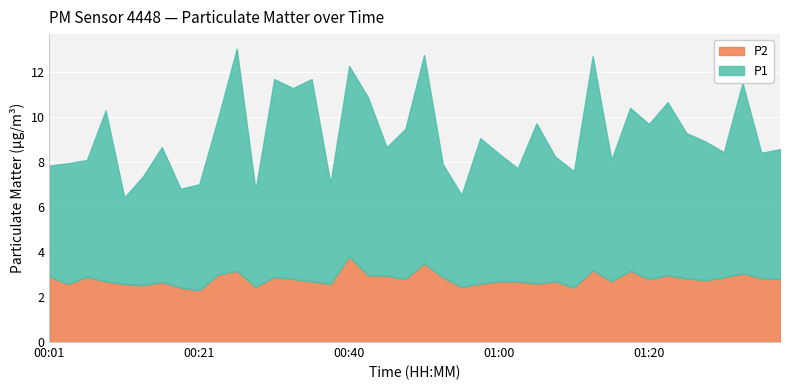

What is the sum of the P1 values at 01:22 and 00:38?

12.2